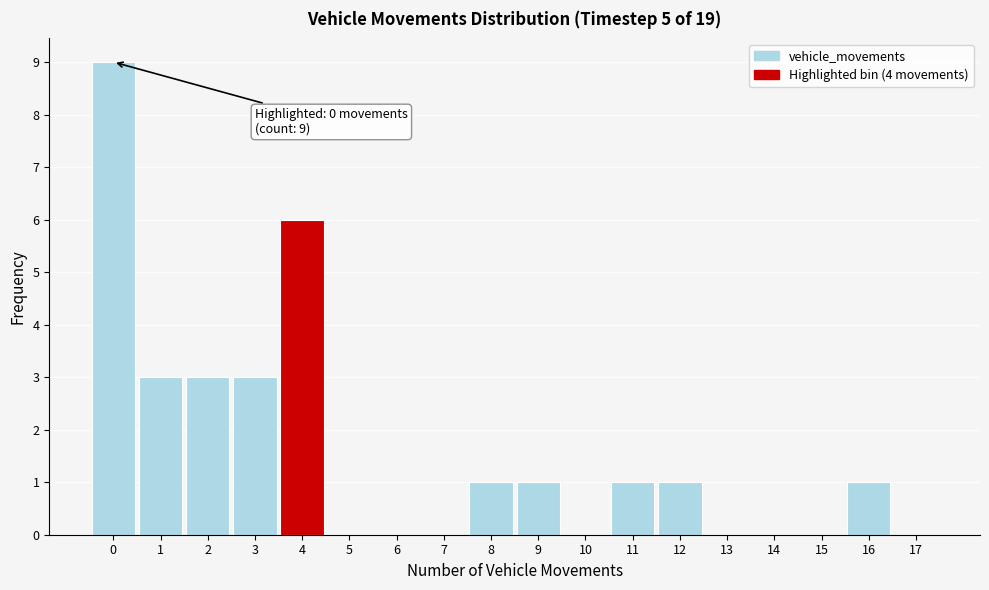

Over which range of the x-axis is the bar tallest?

-0.5 to 0.5